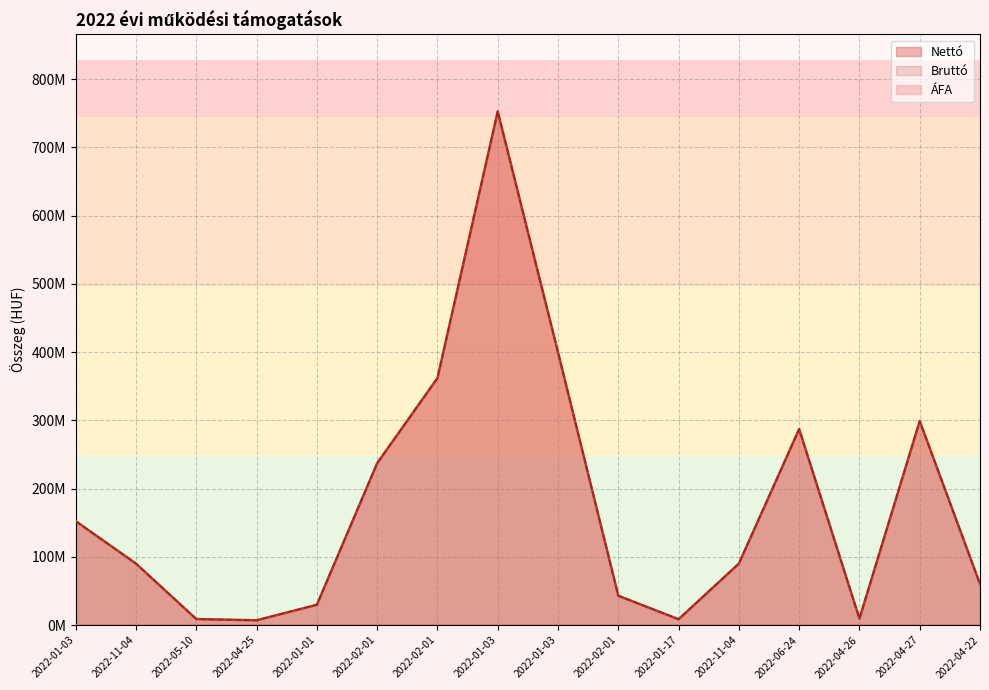

How many lines are shown in the chart?

2